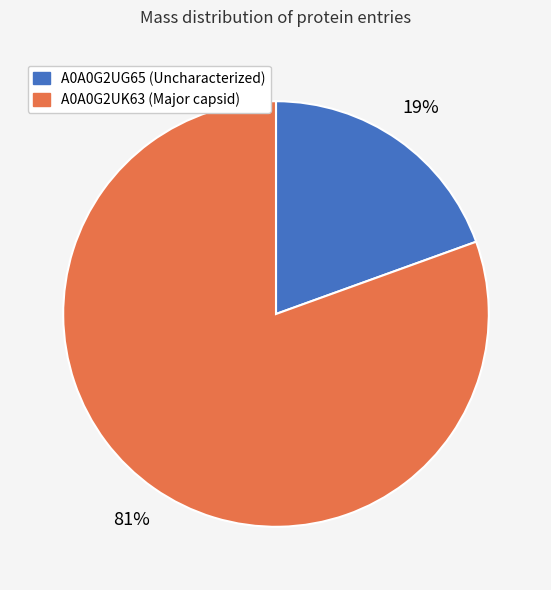

Is there a majority slice in this chart?

Yes